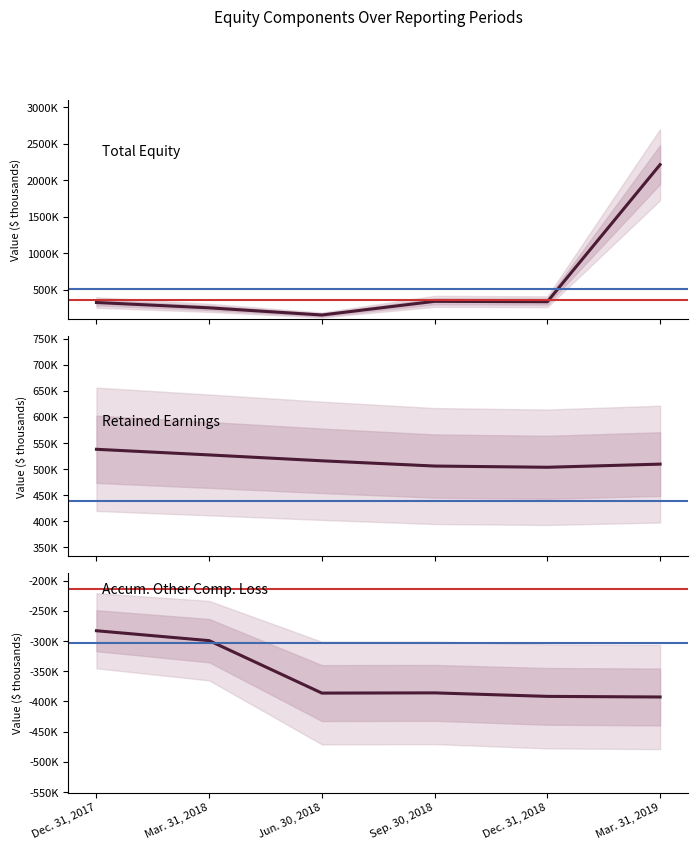

The Accum. Other Comp. Loss series shows -182548 at Dec. 31, 2018. True or false?

False